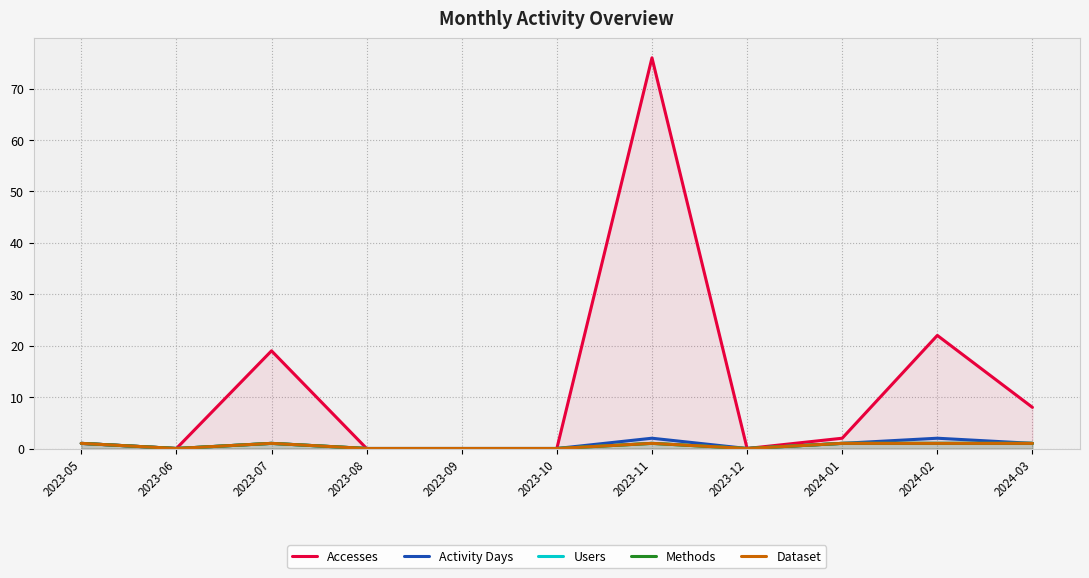

At which category does Dataset reach its first local valley?

2023-06